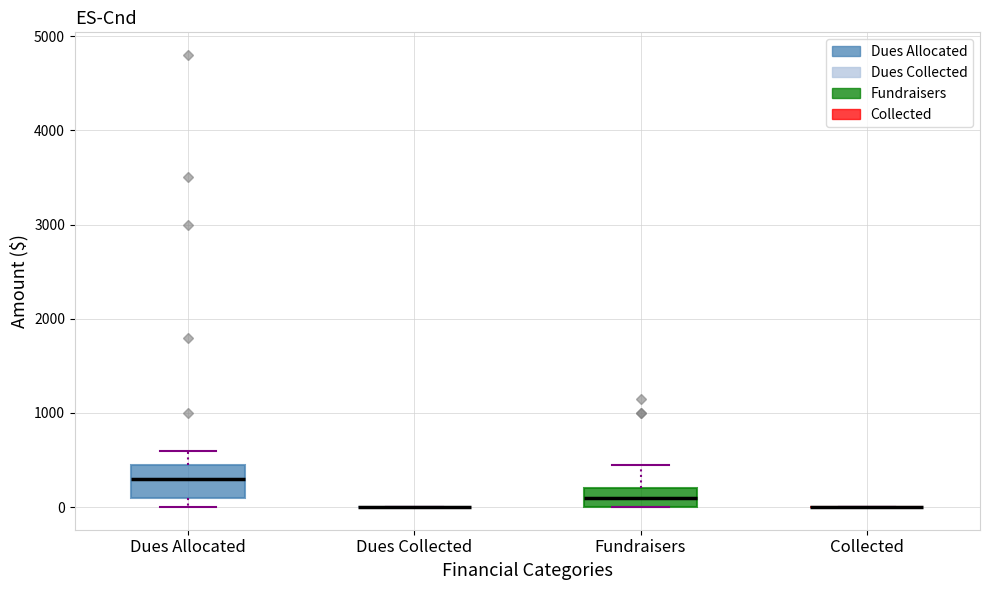

Reading left to right, transcribe this box plot: for each box, give where its median line is, the range the box spans, and where its two whiskers end, as read against the y-axis. The values are not printed on the chart, so give them approximately, as read against the axis.

Dues Allocated: median 300, box 100 to 500, whiskers 0 to 600
Dues Collected: box collapsed to a line at 0, whiskers 0 to 0
Fundraisers: median 100, box 0 to 200, whiskers 0 to 500
Collected: box collapsed to a line at 0, whiskers 0 to 0